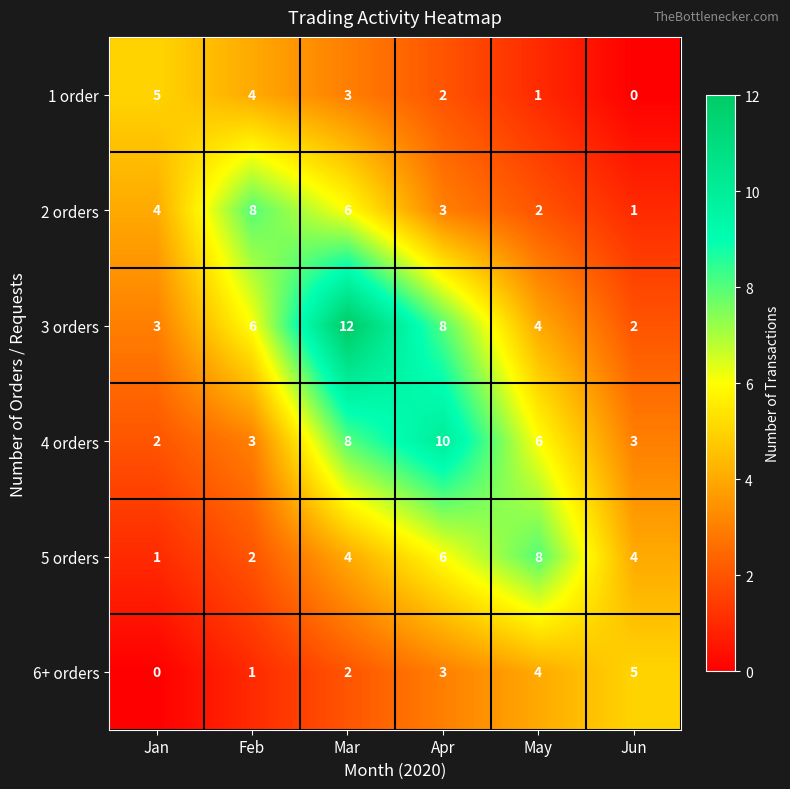

What is the sum of the 3 orders values at Jan and Mar?

15